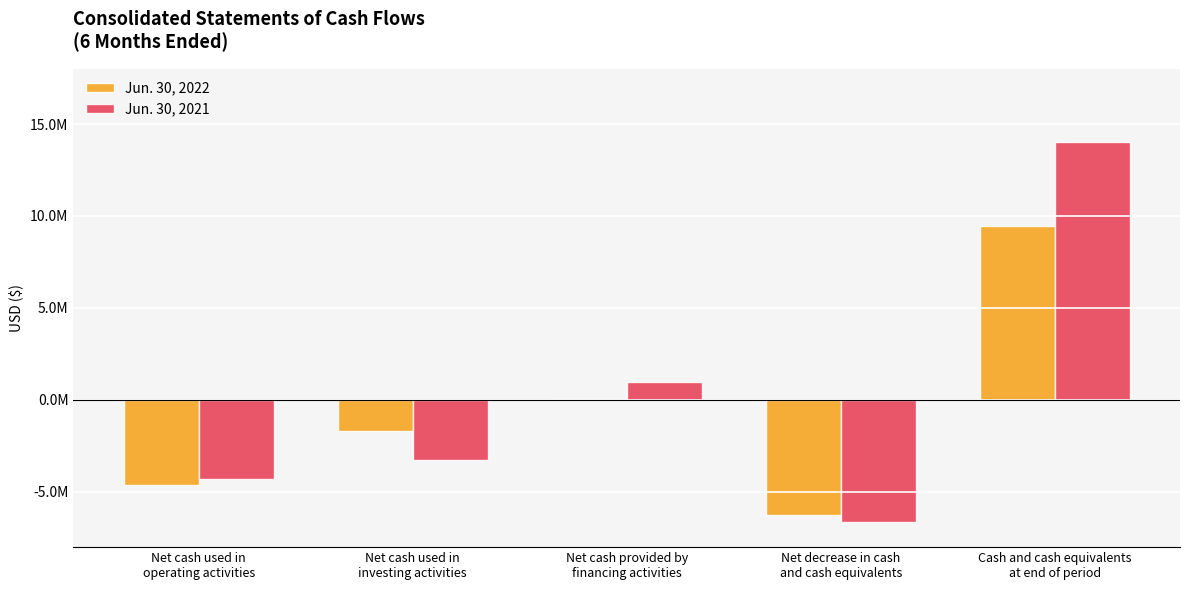

Is the value of Jun. 30, 2021 at Cash and cash equivalents
at end of period greater than the value of Jun. 30, 2022 at Net cash used in
operating activities?

Yes